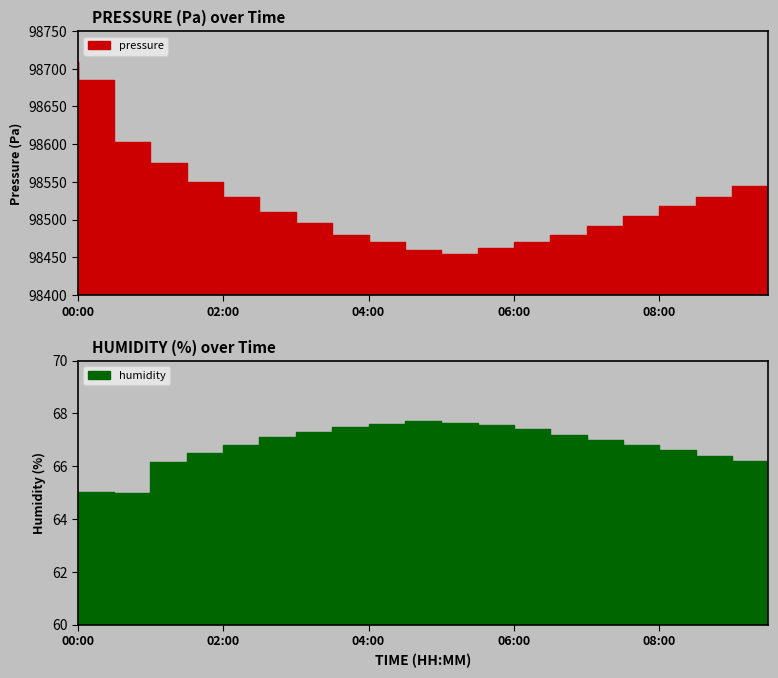

Which series changed the most between 02:30 and 06:30?

pressure